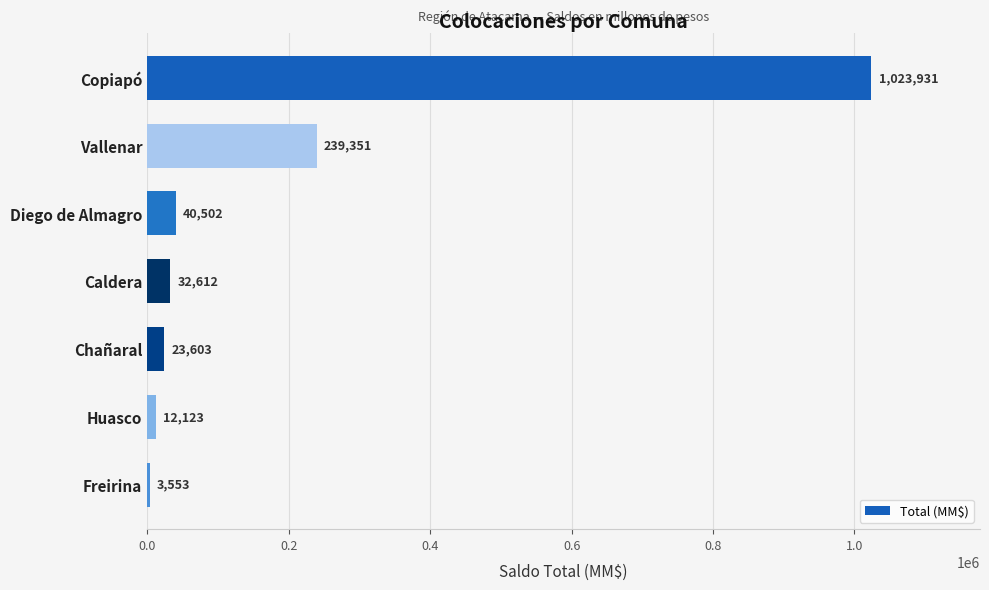

Rank the categories by value from lowest to highest.

Freirina, Huasco, Chañaral, Caldera, Diego de Almagro, Vallenar, Copiapó